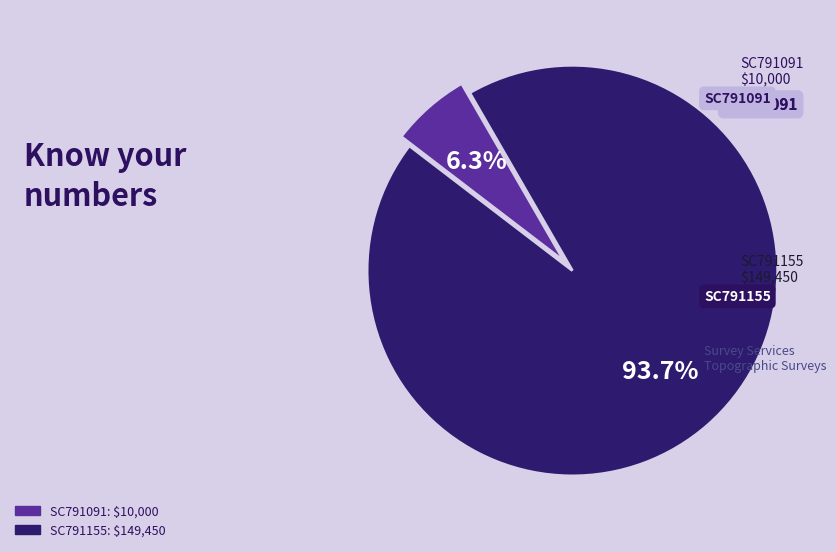

To the nearest percent, what is the average slice percentage?

50%